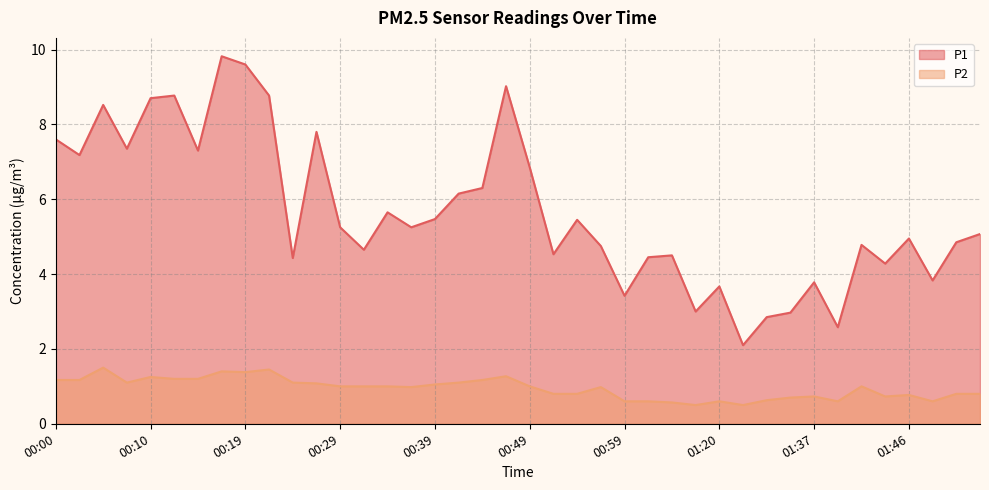

What is the average value of the P1 series?

5.7